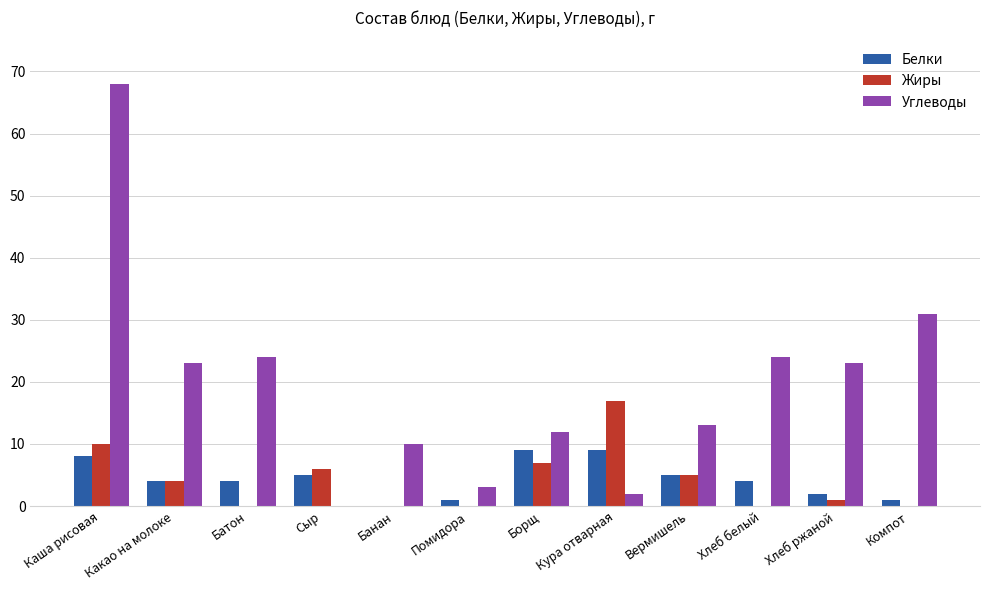

Reading left to right, what are all the values shown in this chart?

Белки: Каша рисовая=8	Какао на молоке=4	Батон=4	Сыр=5	Банан=0	Помидора=1	Борщ=9	Кура отварная=9	Вермишель=5	Хлеб белый=4	Хлеб ржаной=2	Компот=1
Жиры: Каша рисовая=10	Какао на молоке=4	Батон=0	Сыр=6	Банан=0	Помидора=0	Борщ=7	Кура отварная=17	Вермишель=5	Хлеб белый=0	Хлеб ржаной=1	Компот=0
Углеводы: Каша рисовая=68	Какао на молоке=23	Батон=24	Сыр=0	Банан=10	Помидора=3	Борщ=12	Кура отварная=2	Вермишель=13	Хлеб белый=24	Хлеб ржаной=23	Компот=31